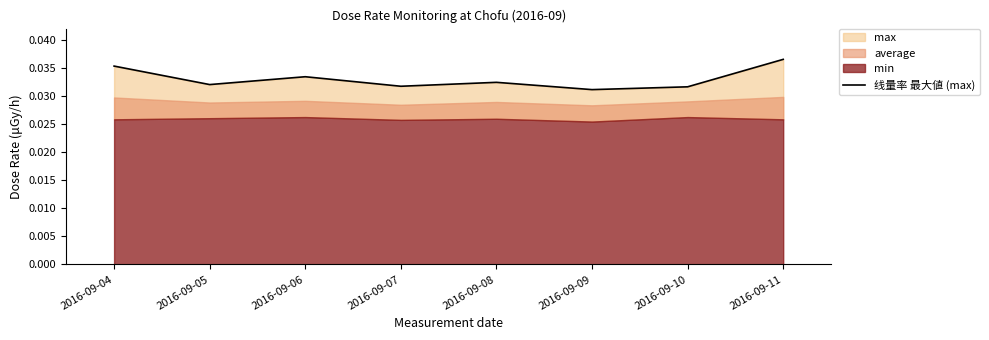

Rank the categories by value from highest to lowest.

2016-09-11, 2016-09-04, 2016-09-06, 2016-09-08, 2016-09-05, 2016-09-07, 2016-09-10, 2016-09-09